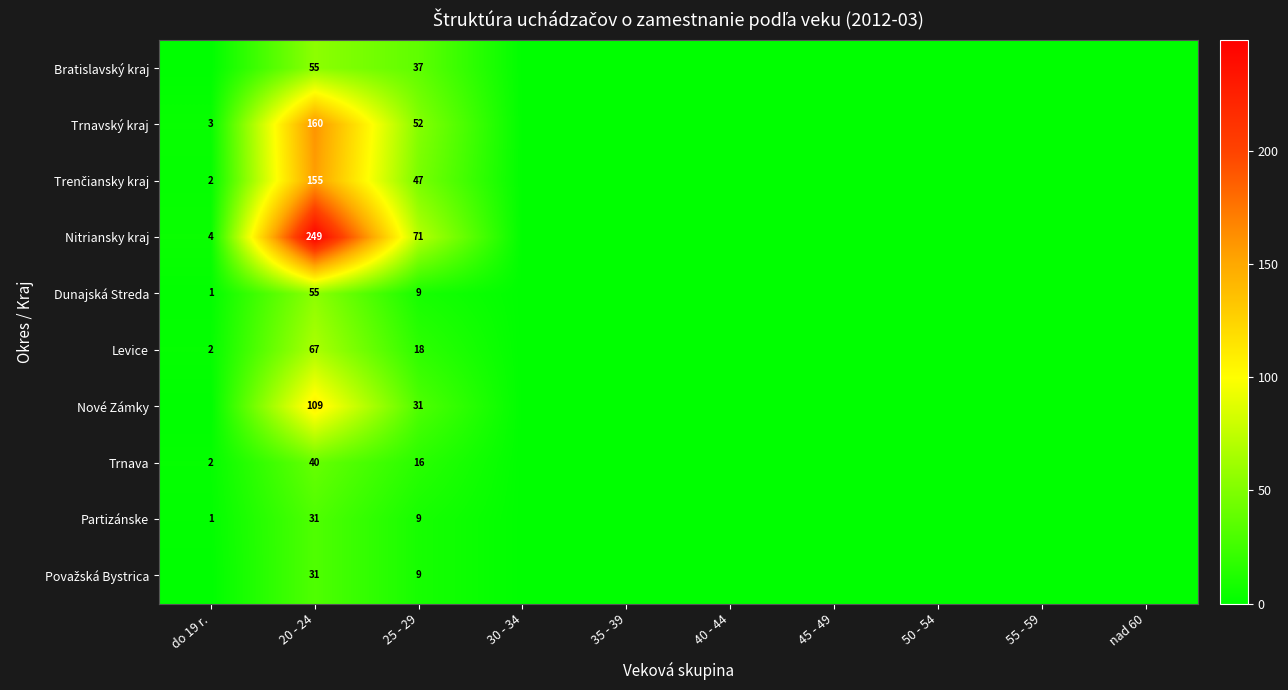

Is it true that Trnavský kraj equals 2 at do 19 r.?

False